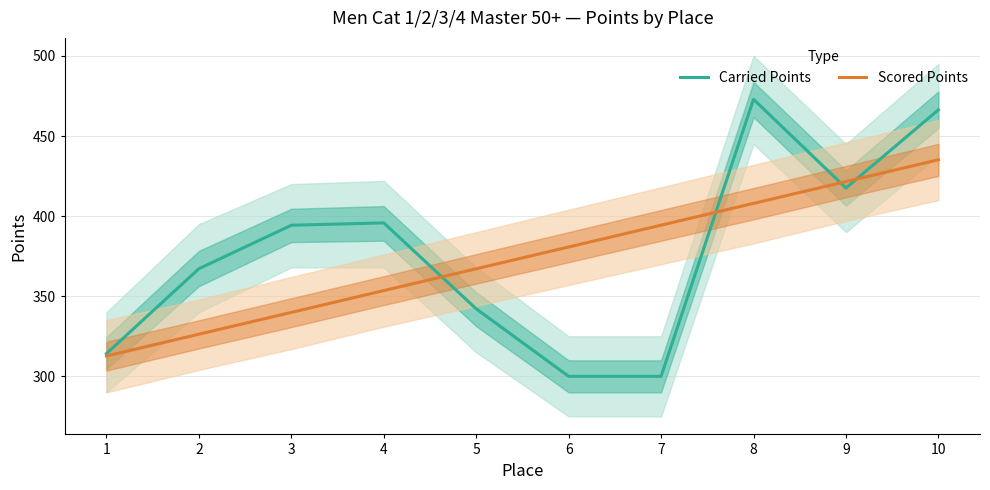

Is it true that Carried Points equals 245.6 at 9?

False